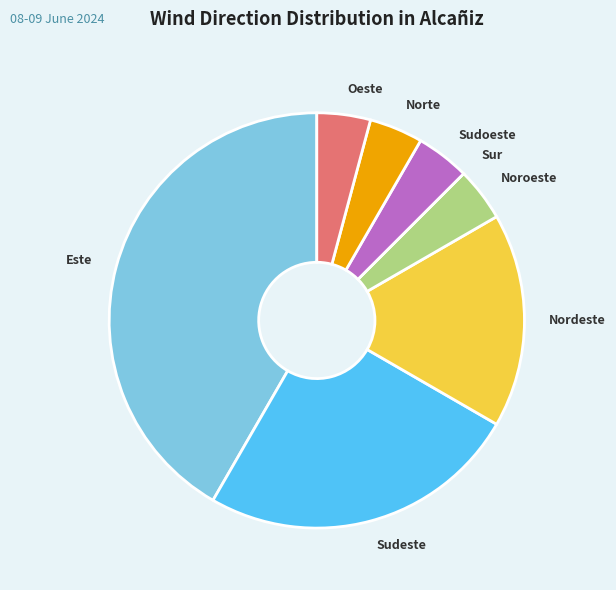

Which category has the biggest portion of the pie?

Este